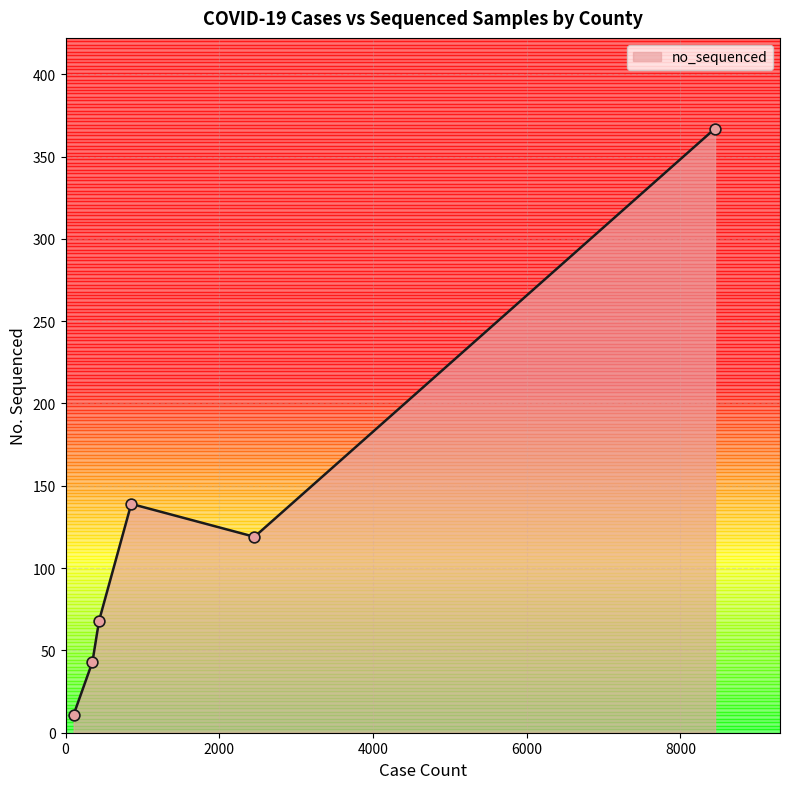

What is the maximum value for no_sequenced?

367.0